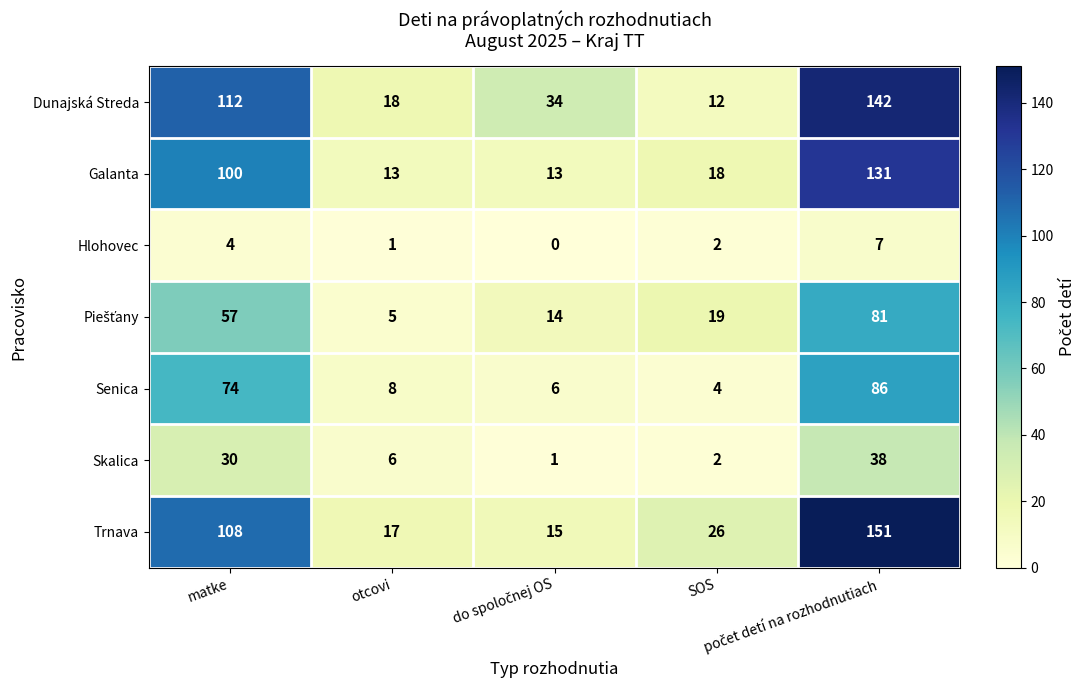

At how many categories does at least one series exceed 21?

4